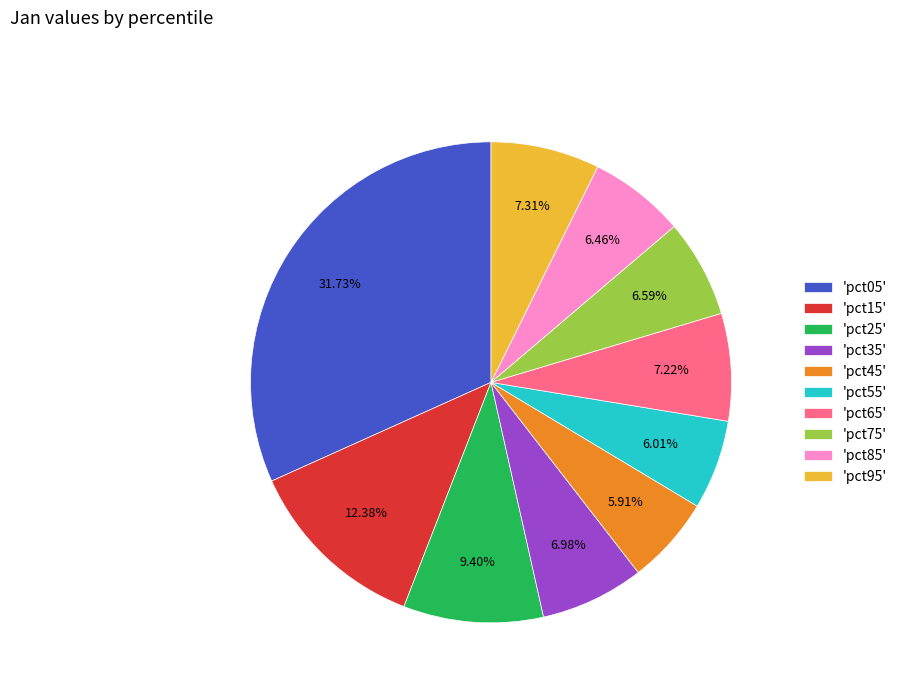

Do 'pct55' and 'pct45' together represent more than half of the pie?

No